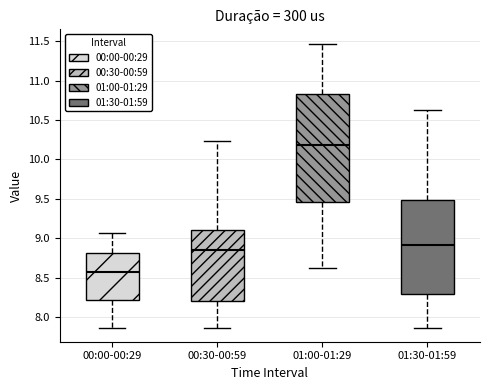

Which box has the highest median line?

01:00-01:29